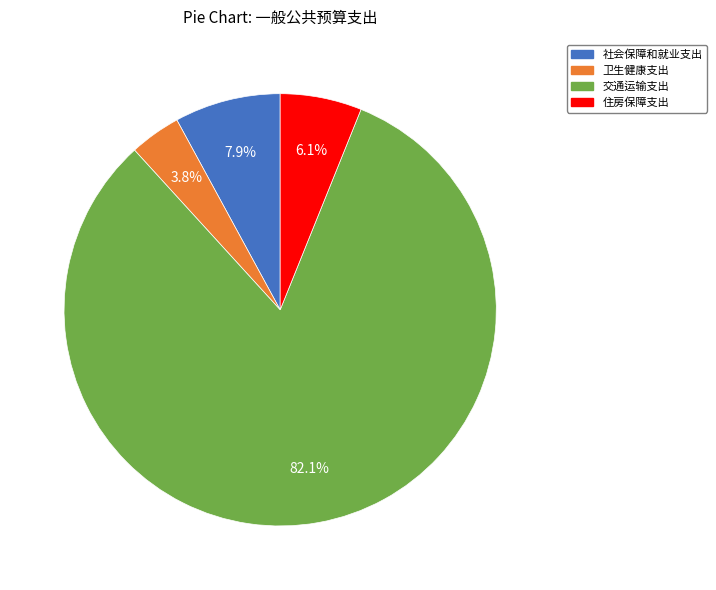

True or false: 交通运输支出 accounts for 82% of the total.

True